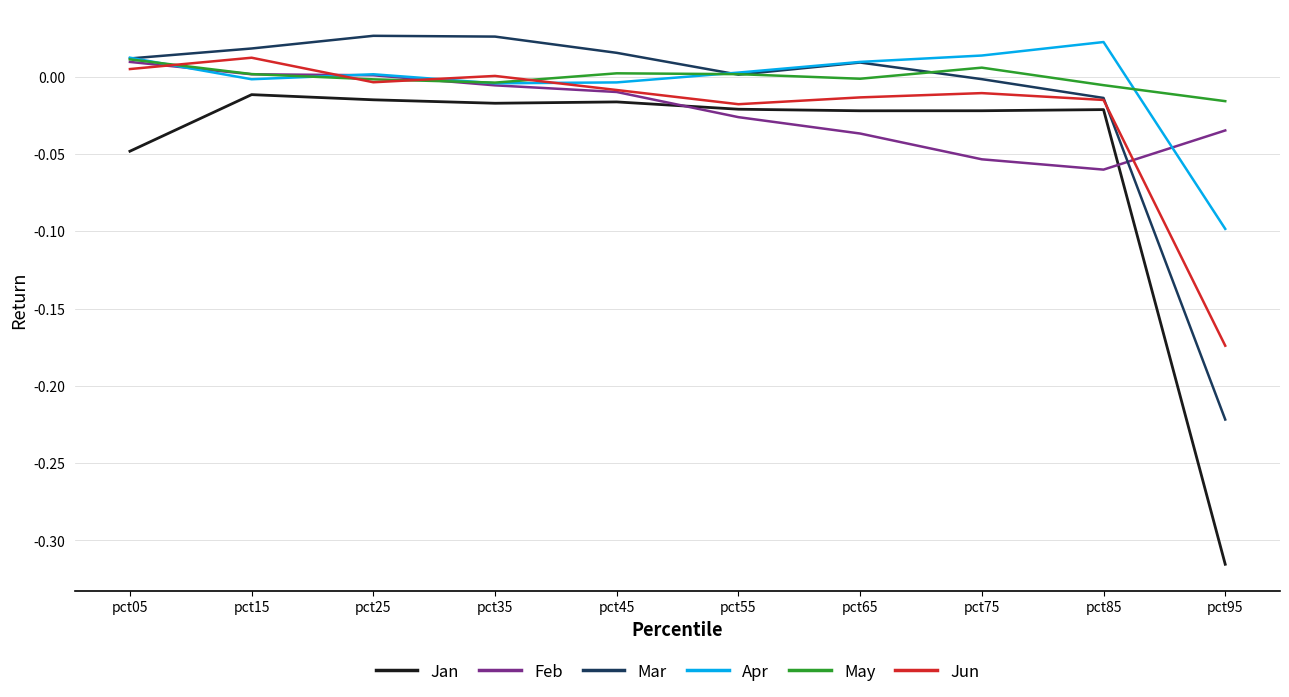

At which category does the chart reach its minimum across all series?

pct95